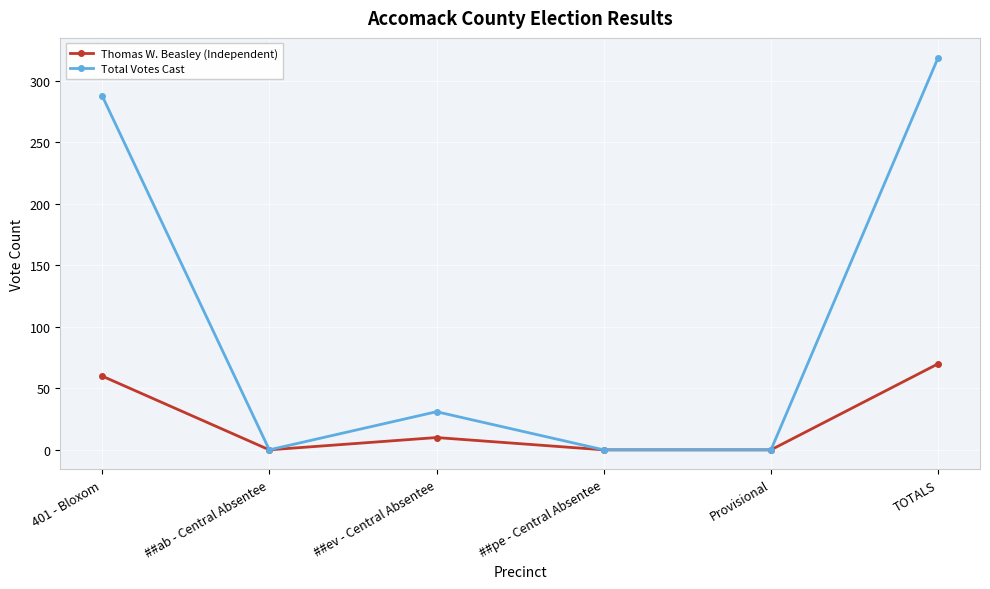

Count the number of categories in the chart.

6